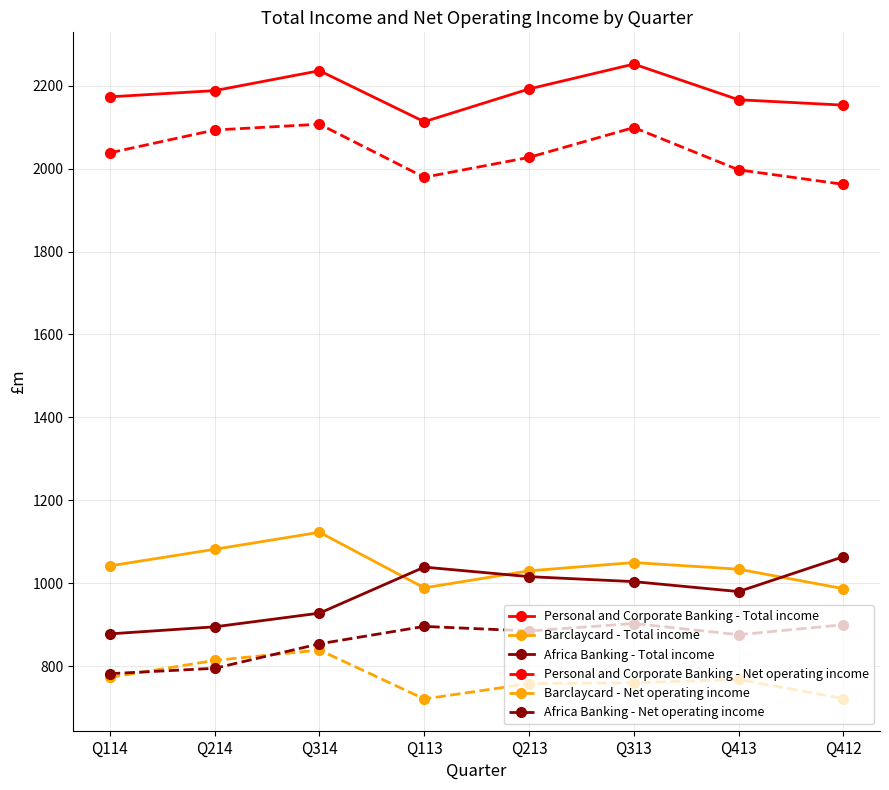

How many lines are shown in the chart?

6